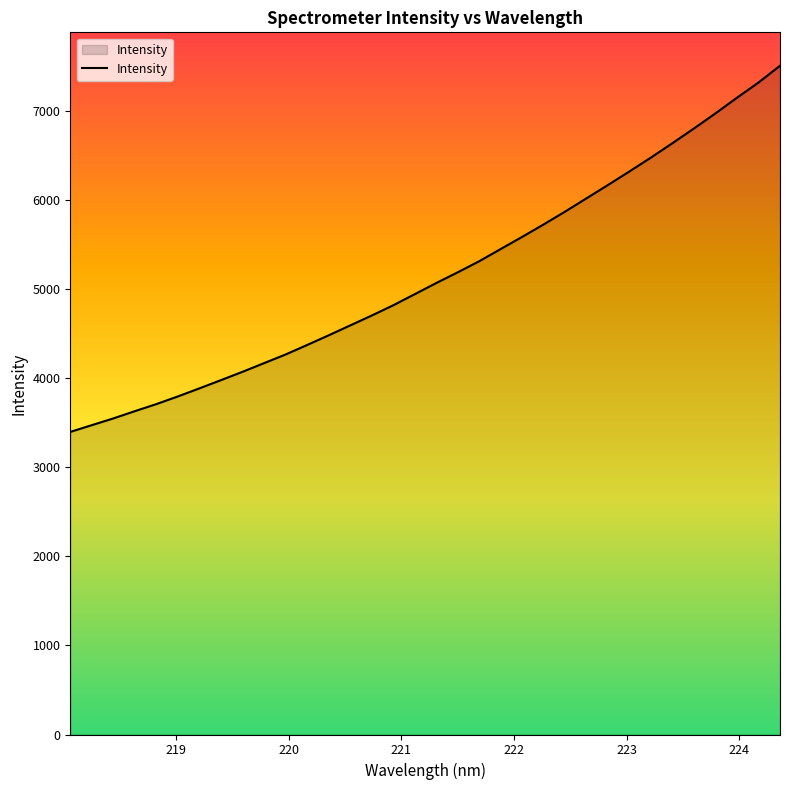

What is the smallest value displayed?

3396.5